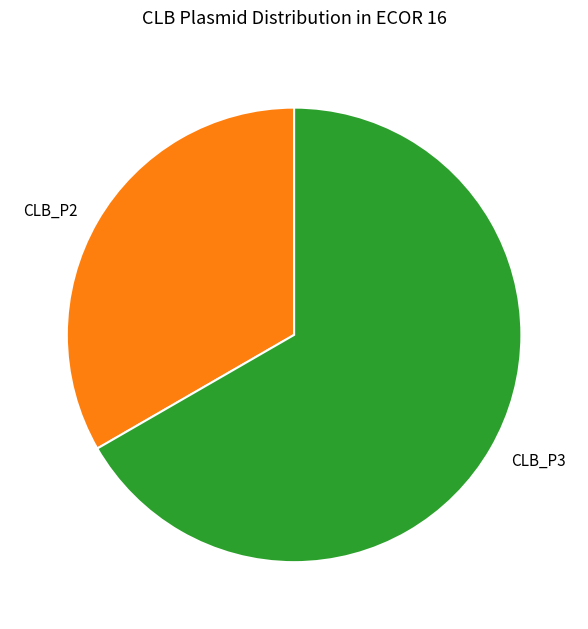

Count the number of slices in the pie.

2